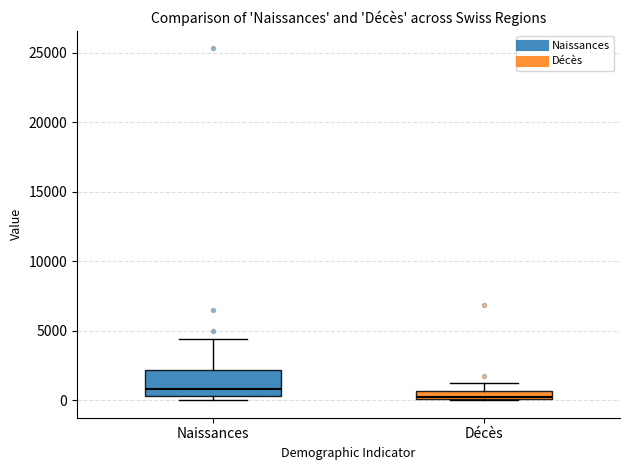

Comparing the boxes themselves (not the whiskers), which one is the tallest?

Naissances